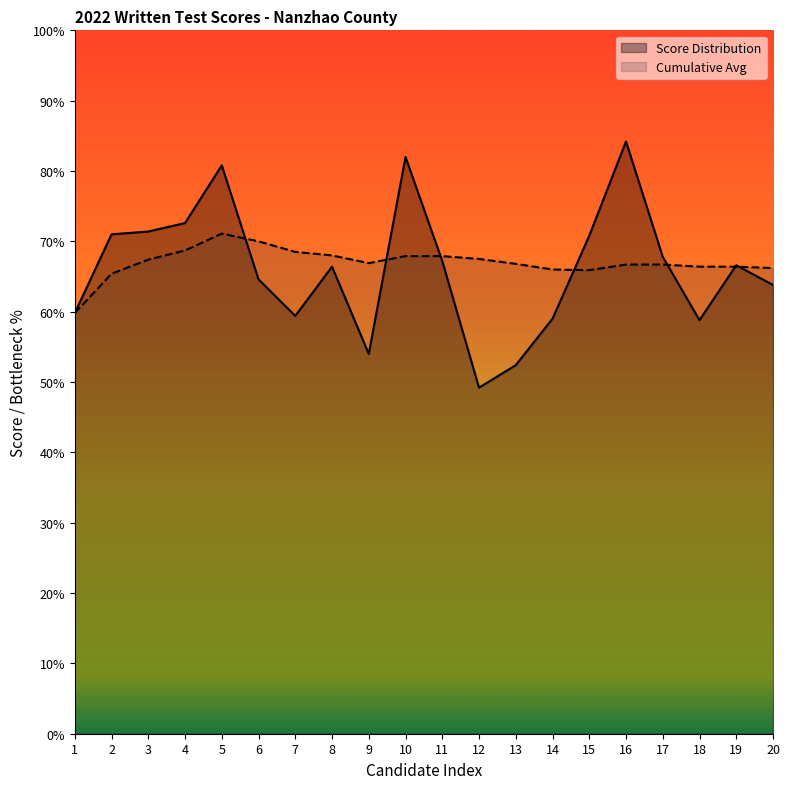

At 12, list the series in order from largest to smallest.

Cumulative Avg, Score Distribution